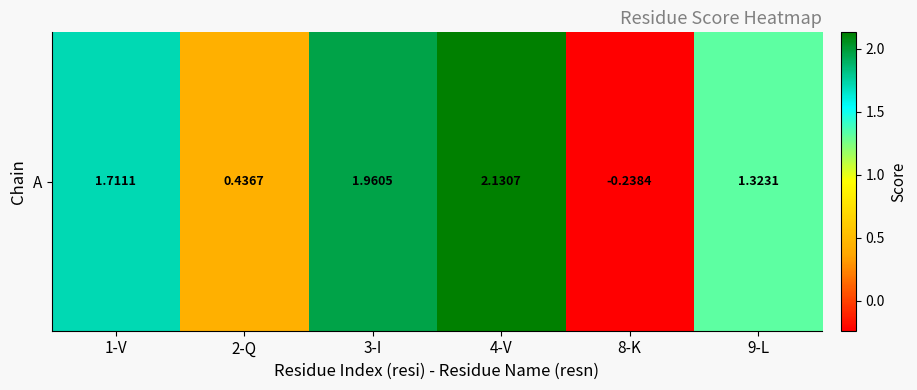

Rank the categories by value from highest to lowest.

4-V, 3-I, 1-V, 9-L, 2-Q, 8-K